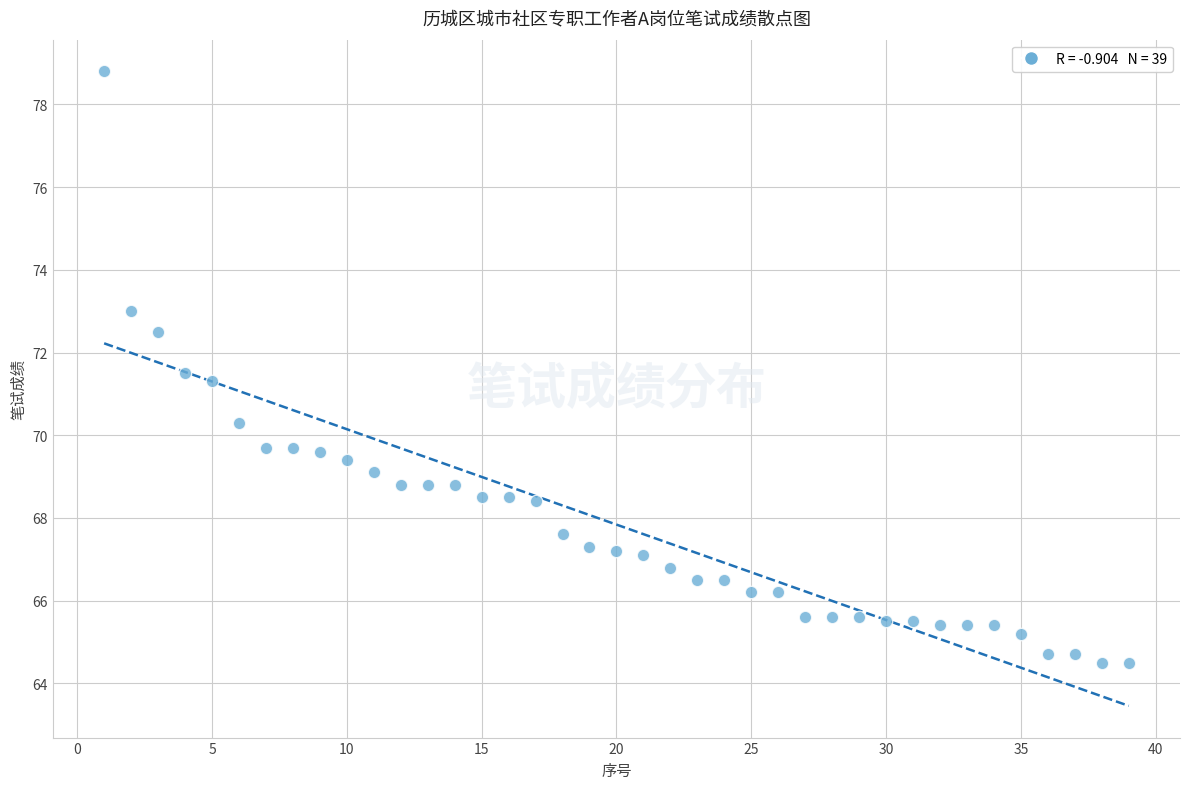

What Y value in the scatter plot is closest to 71?

71.3